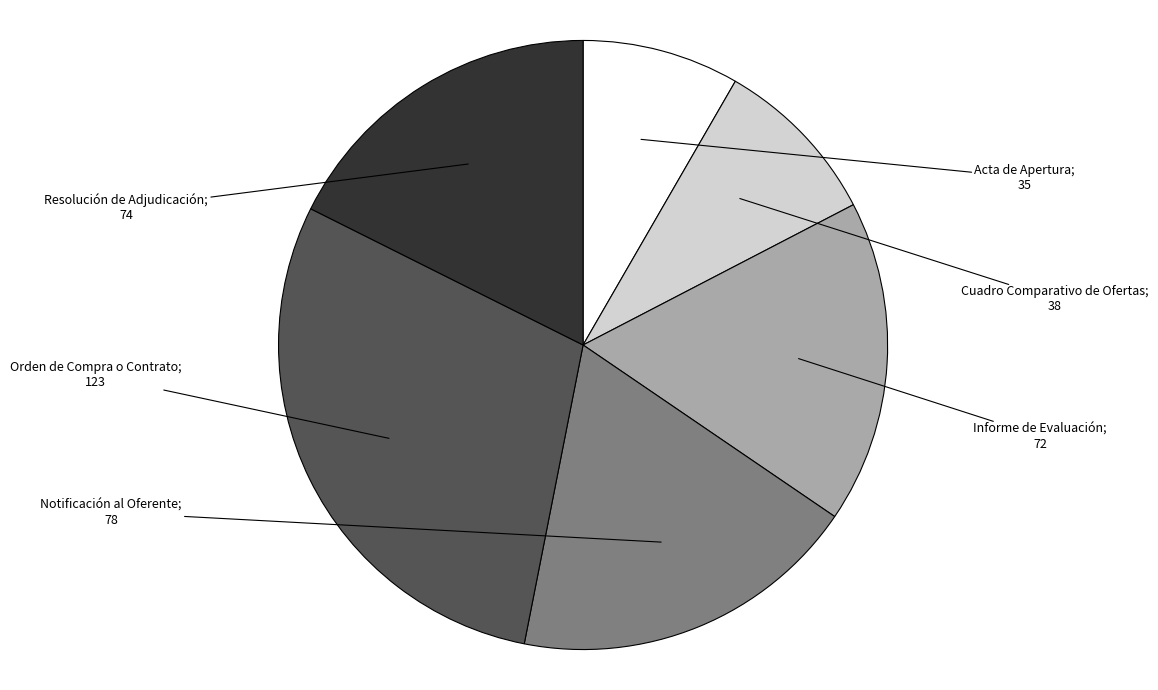

How many slices are in this pie chart?

6